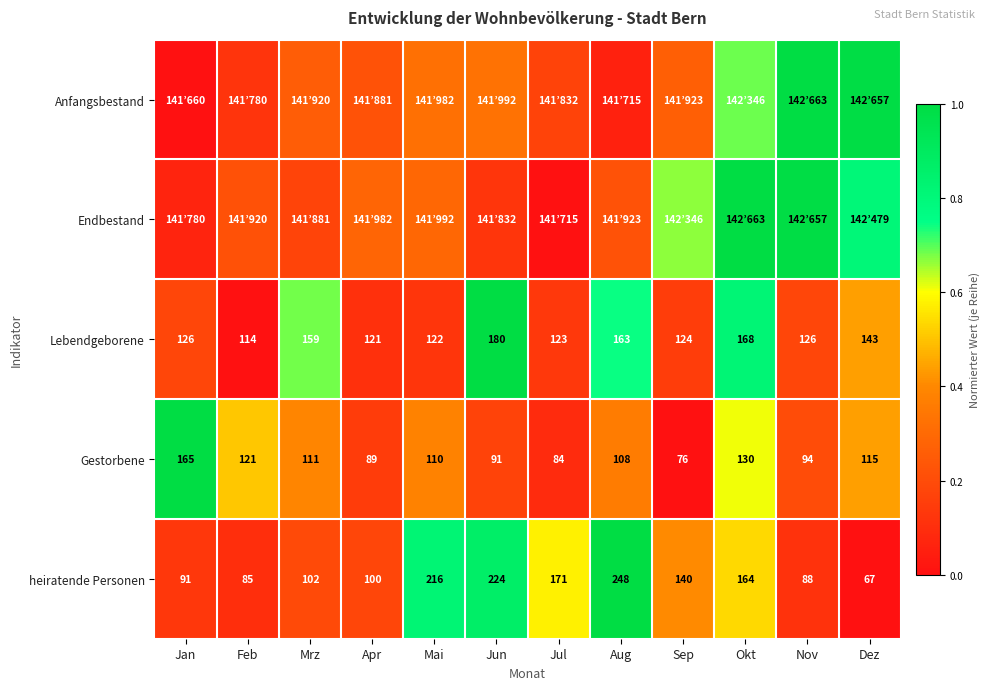

At which label does Lebendgeborene reach its peak?

Jun